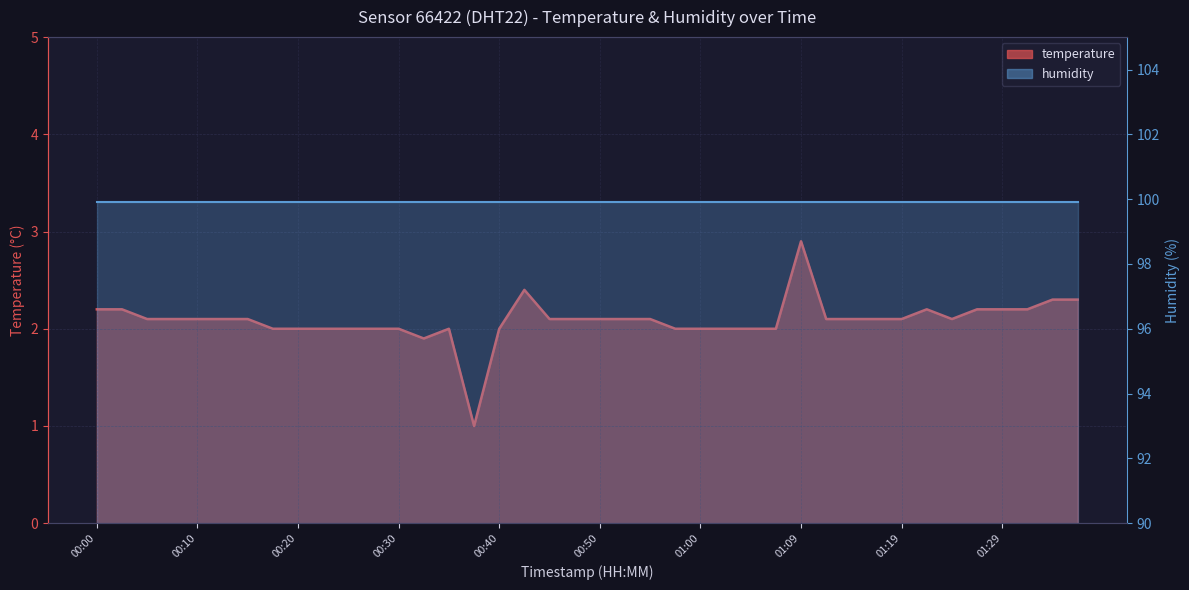

Reading right to left, list all the values displayed in this chart.

01:37=2.3	01:34=2.3	01:32=2.2	01:29=2.2	01:27=2.2	01:24=2.1	01:22=2.2	01:19=2.1	01:17=2.1	01:14=2.1	01:12=2.1	01:09=2.9	01:07=2.0	01:05=2.0	01:02=2.0	01:00=2.0	00:57=2.0	00:55=2.1	00:52=2.1	00:50=2.1	00:47=2.1	00:45=2.1	00:42=2.4	00:40=2.0	00:37=1.0	00:35=2.0	00:32=1.9	00:30=2.0	00:27=2.0	00:25=2.0	00:22=2.0	00:20=2.0	00:17=2.0	00:15=2.1	00:13=2.1	00:10=2.1	00:08=2.1	00:05=2.1	00:03=2.2	00:00=2.2